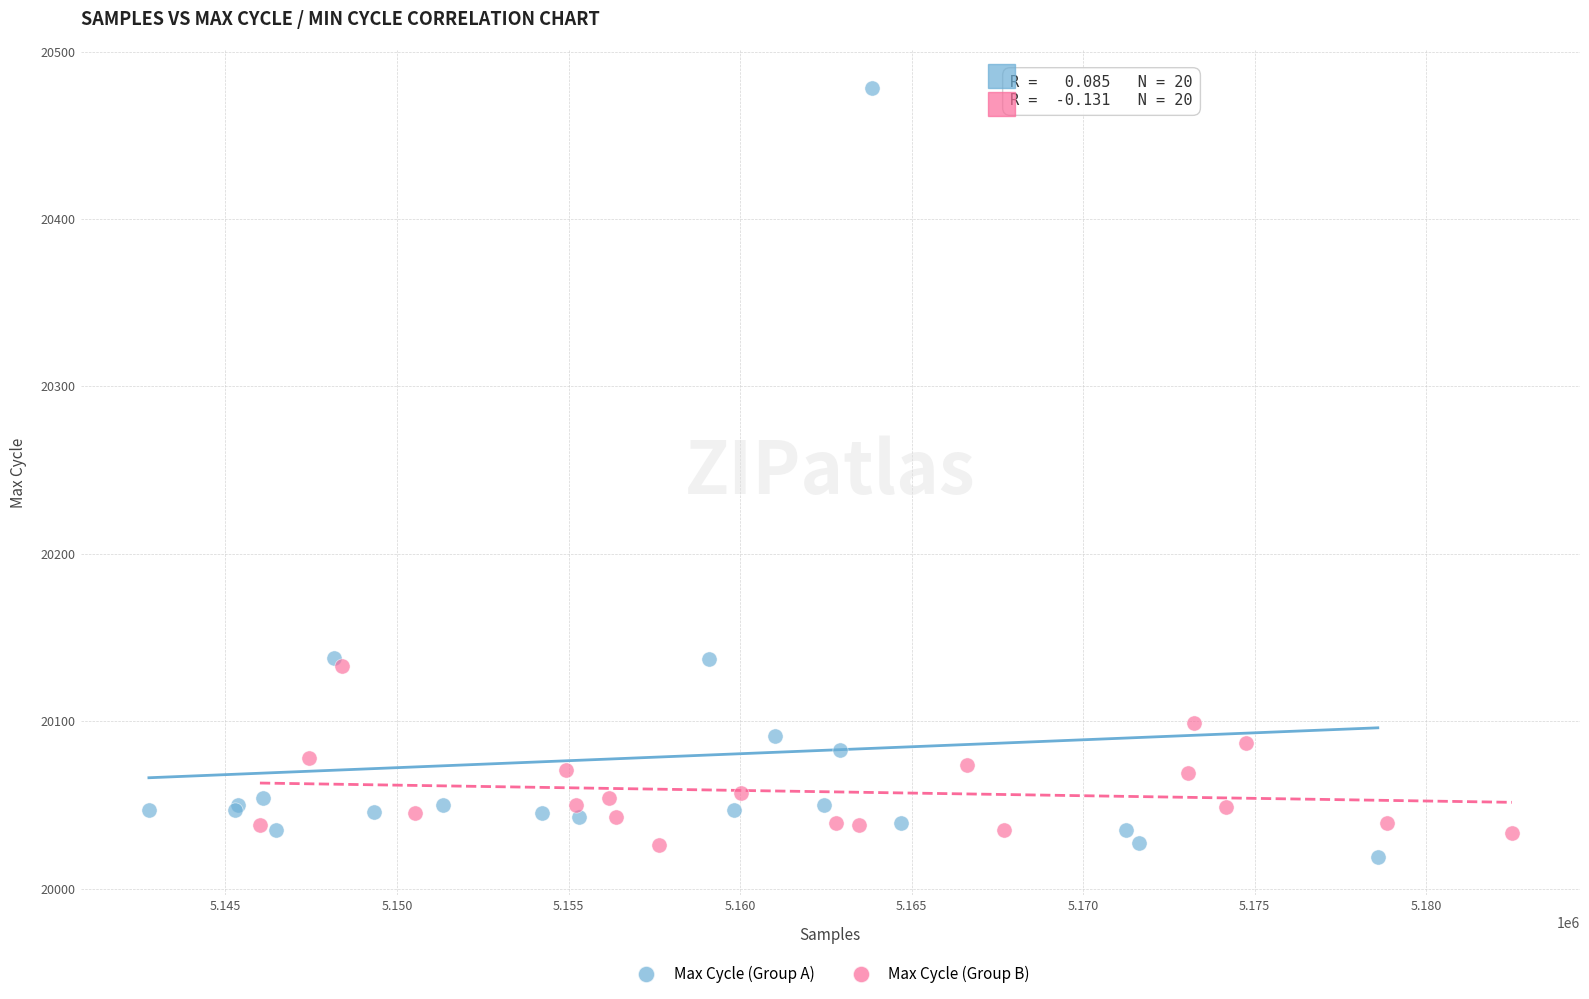

Which series has the widest spread of Y values?

Max Cycle (Group A)